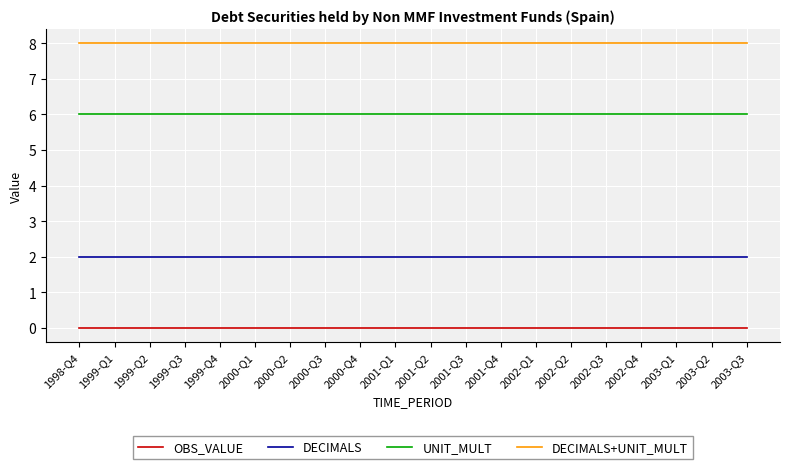

What is the total value across all series at 2002-Q3?

16